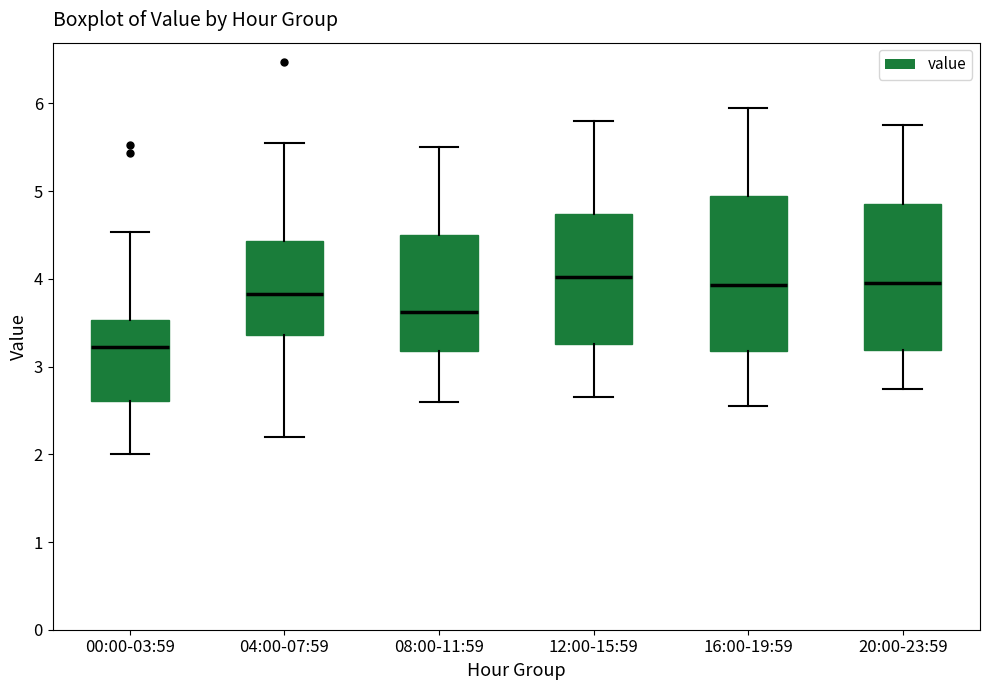

Where does the median line of the box for 16:00-19:59 sit on the y-axis? The values are not printed on the chart, so give them approximately, as read against the axis.

3.9